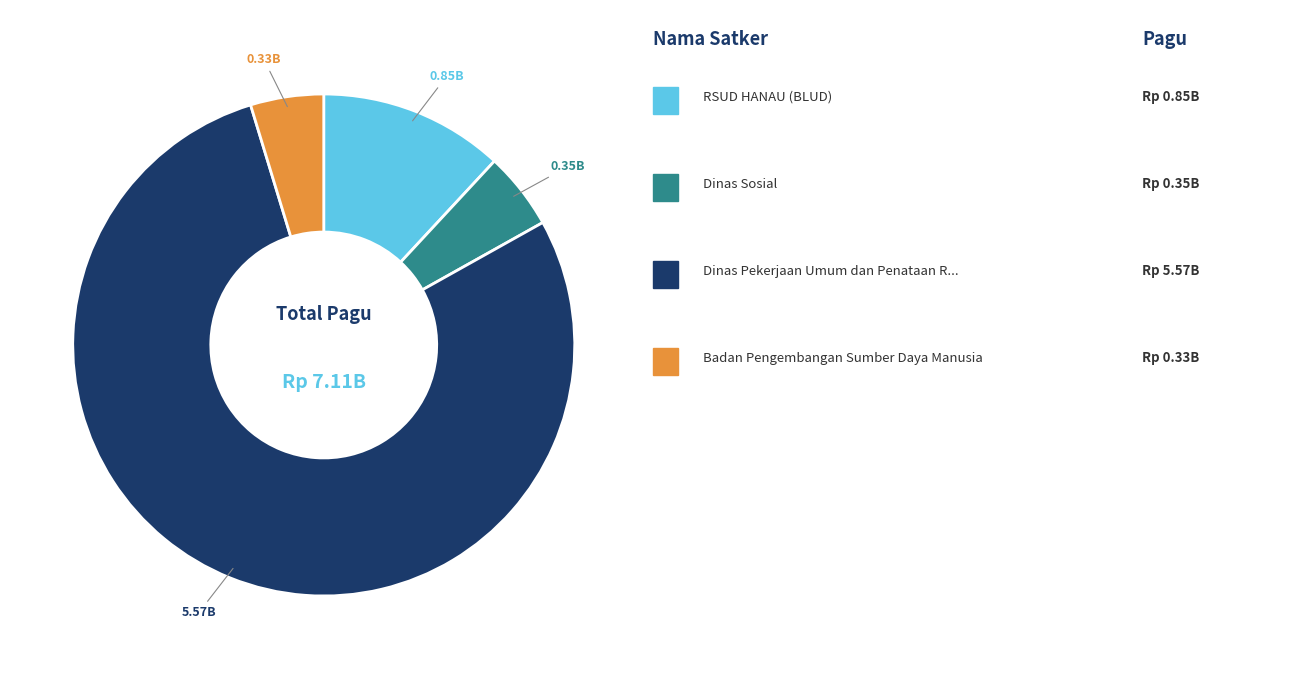

Is there a majority slice in this chart?

Yes